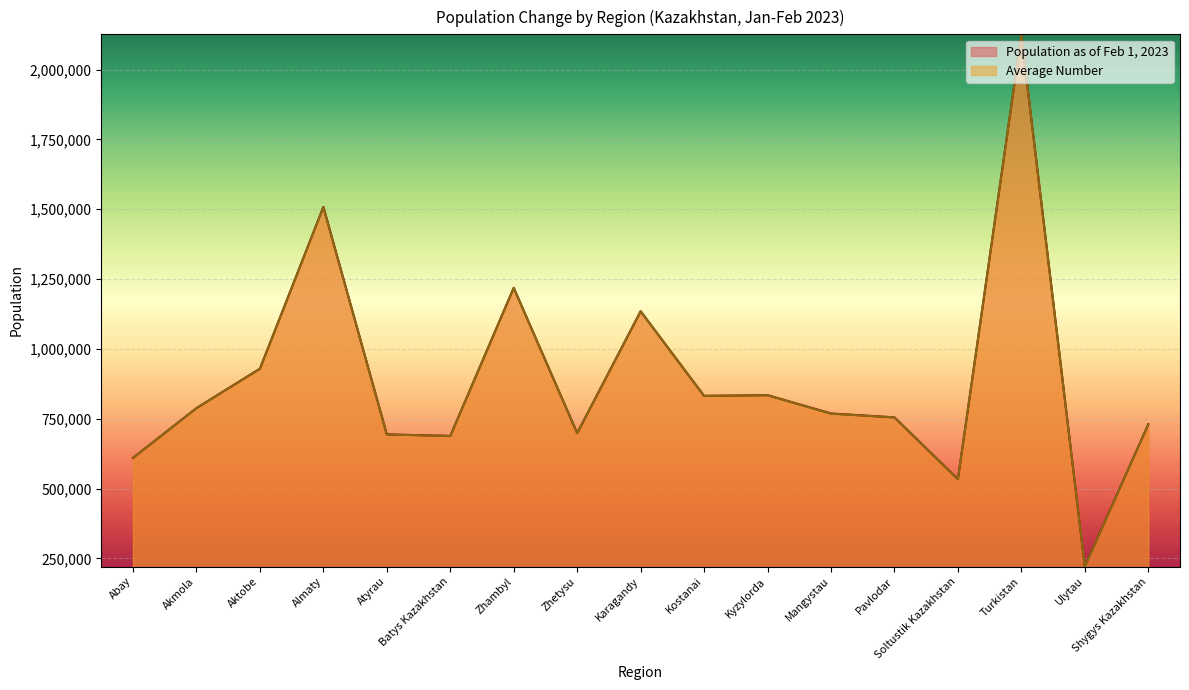

Which series has the largest total across all categories?

Population as of Feb 1, 2023